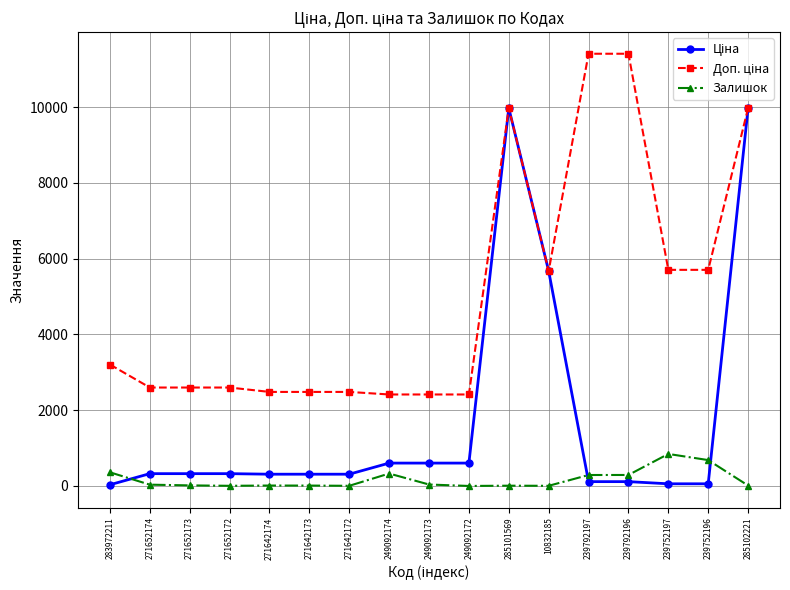

What is the sum of the Залишок values at 239752197 and 271652174?

879.0